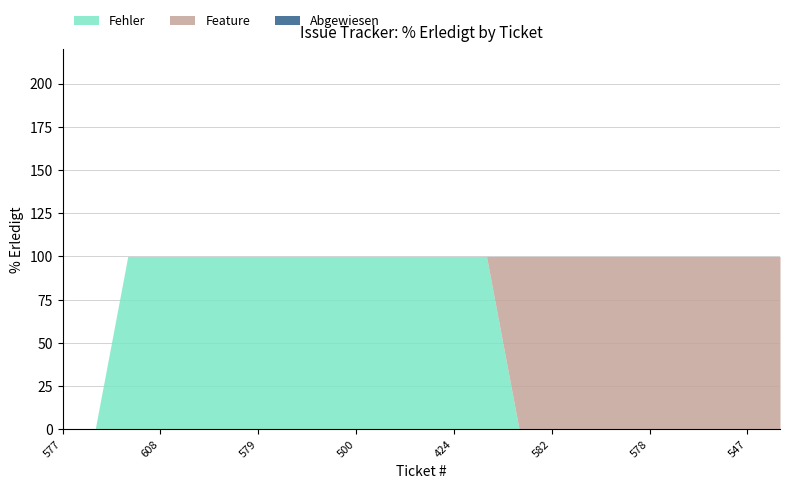

Which series has the largest total across all categories?

Fehler